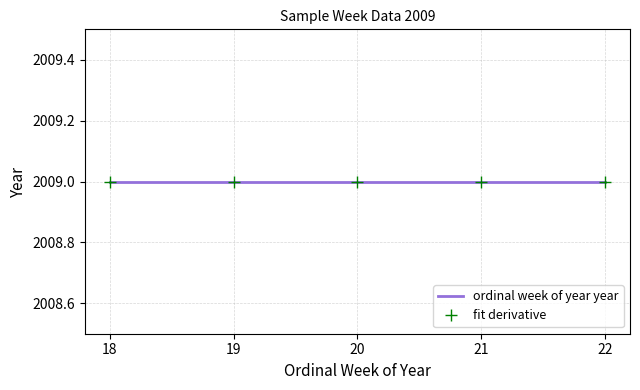

Rank the categories by value from lowest to highest.

18, 19, 20, 21, 22